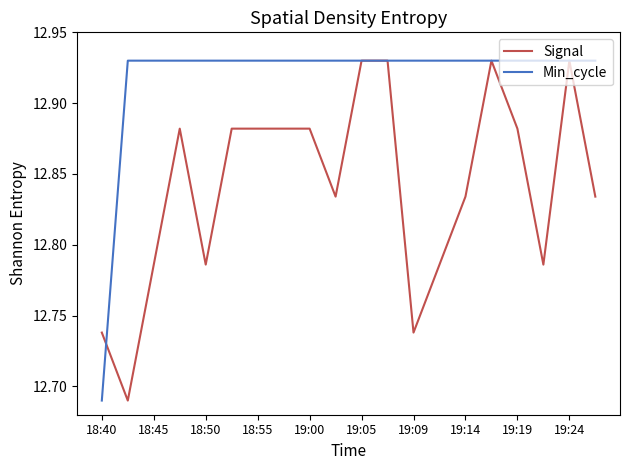

Which series has the largest total across all categories?

Min_cycle